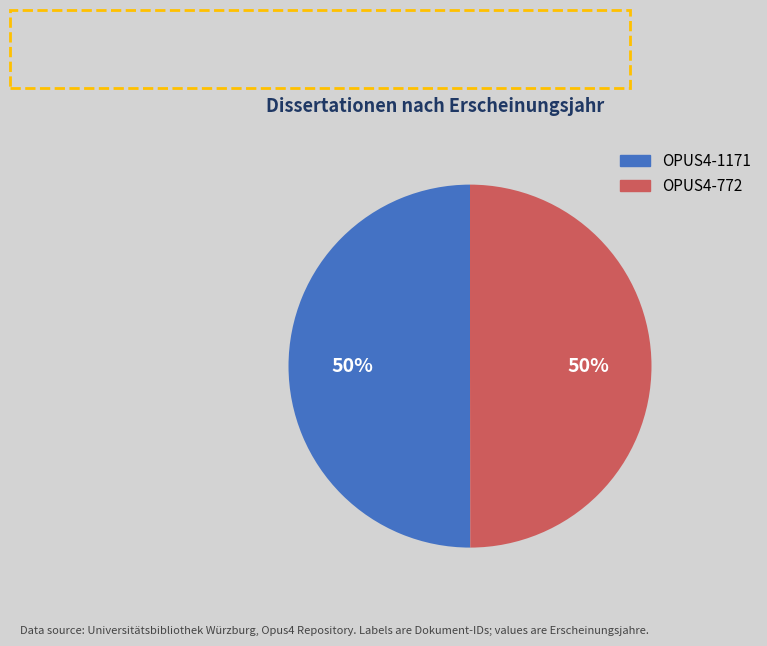

What is the ratio of the value at OPUS4-772 to the value at OPUS4-1171?

1.0